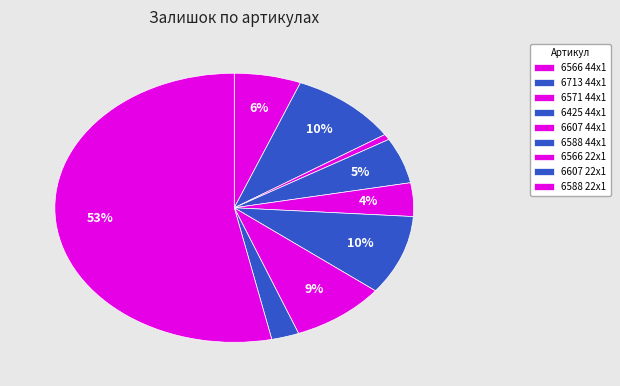

Does any single category account for the majority?

Yes